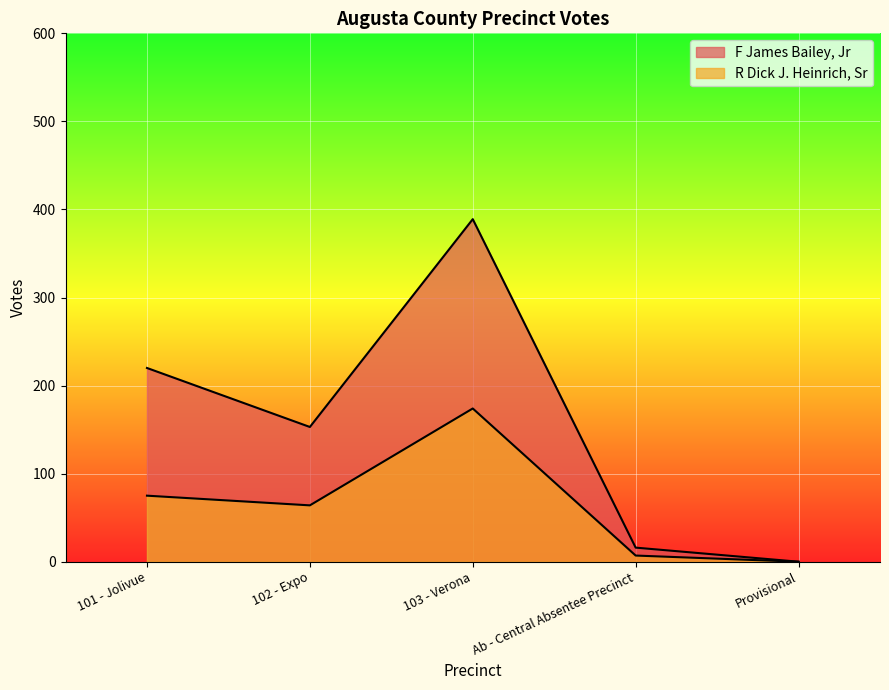

Does the chart display data point markers on the line(s)?

No